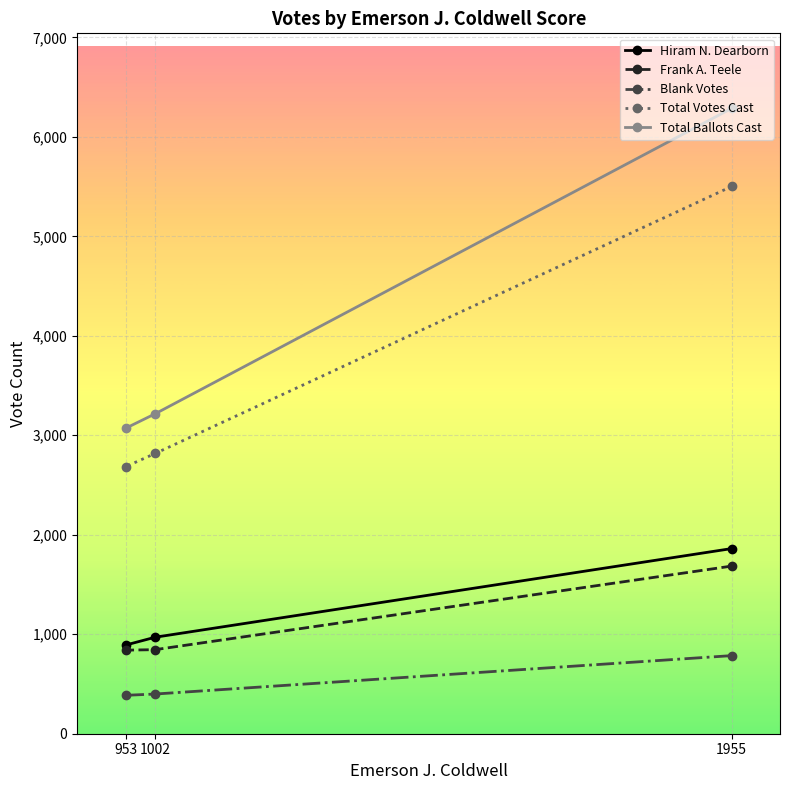

At which category does the chart reach its peak across all series?

1955